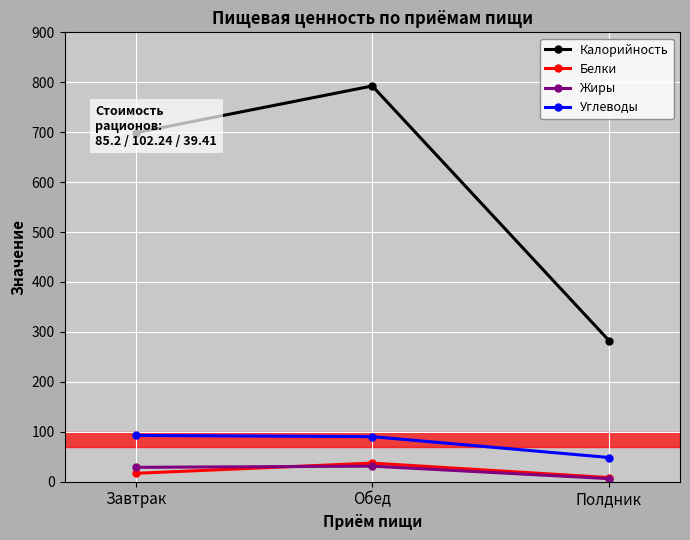

What is the label of the 2nd point from the right?

Обед